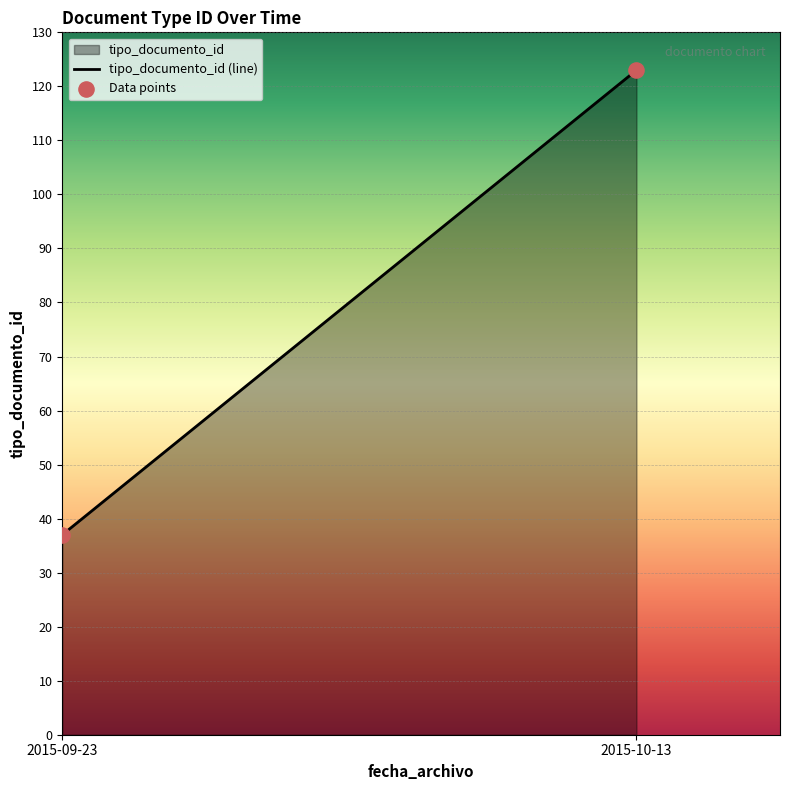

What is the greatest value displayed?

123.0